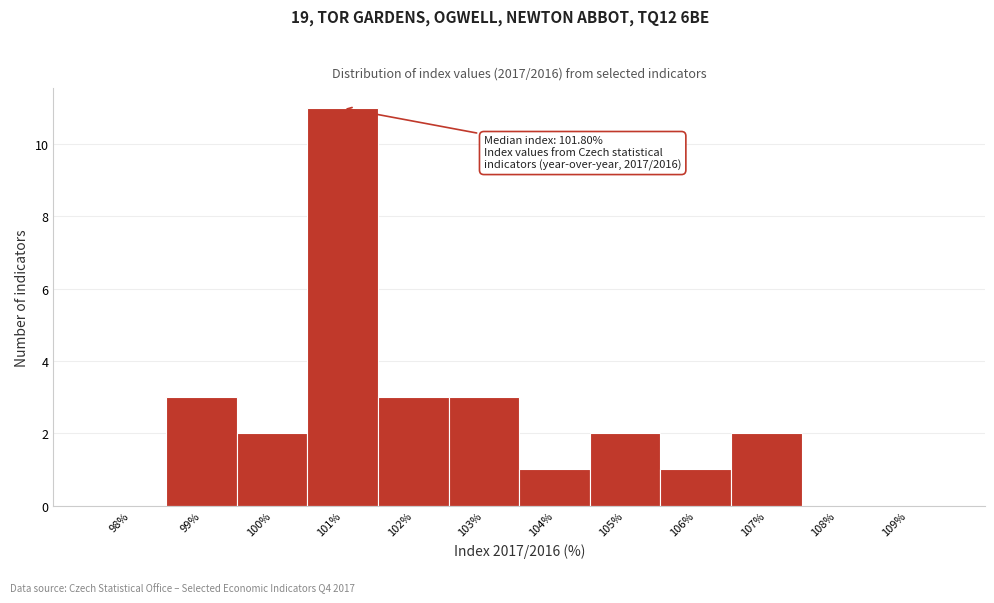

Reading right to left, list all the values displayed in this chart.

109%=0	108%=0	107%=2	106%=1	105%=2	104%=1	103%=3	102%=3	101%=11	100%=2	99%=3	98%=0